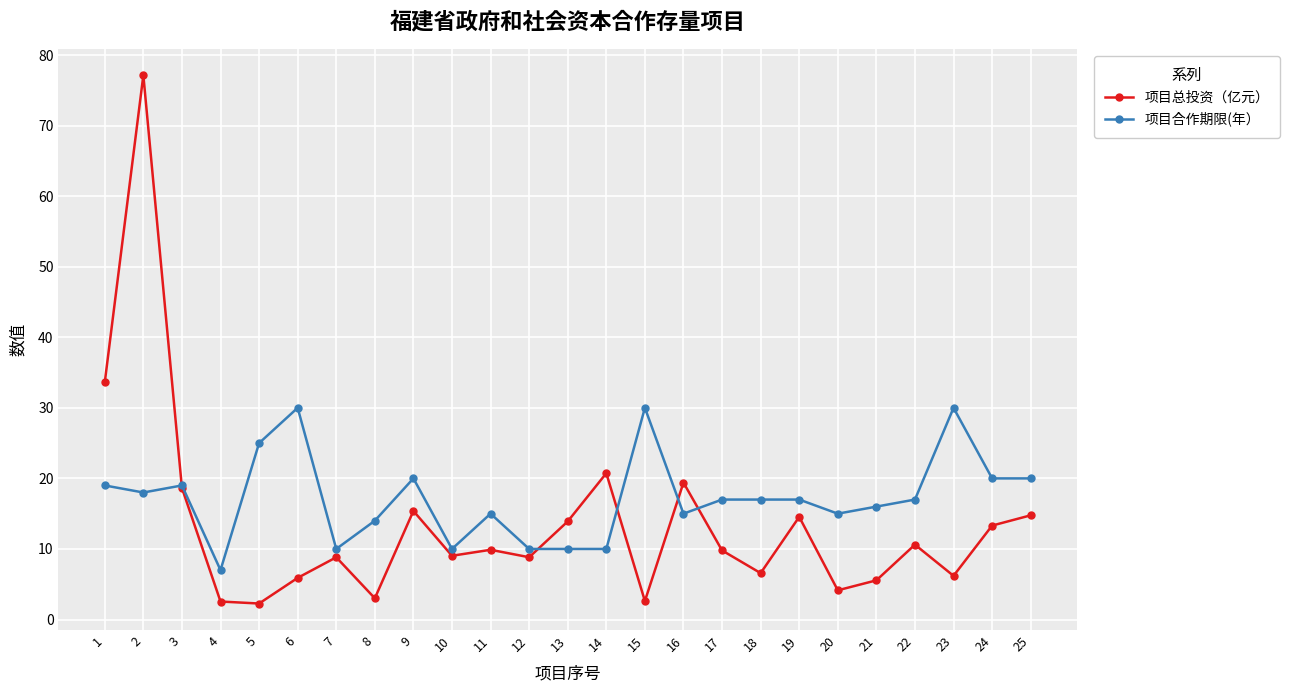

The value of 项目总投资（亿元） at 6 is 10.2. True or false?

False